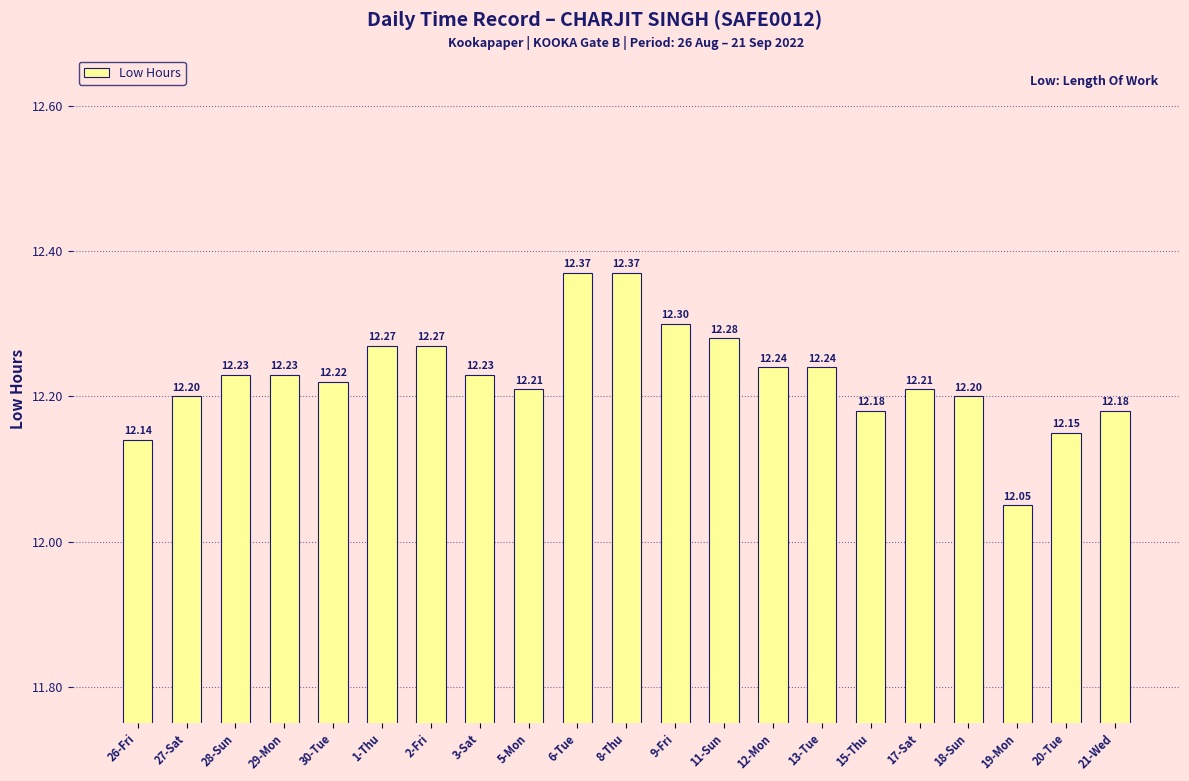

Reading right to left, what are all the values shown in this chart?

21-Wed=12.2	20-Tue=12.2	19-Mon=12.1	18-Sun=12.2	17-Sat=12.2	15-Thu=12.2	13-Tue=12.2	12-Mon=12.2	11-Sun=12.3	9-Fri=12.3	8-Thu=12.4	6-Tue=12.4	5-Mon=12.2	3-Sat=12.2	2-Fri=12.3	1-Thu=12.3	30-Tue=12.2	29-Mon=12.2	28-Sun=12.2	27-Sat=12.2	26-Fri=12.1